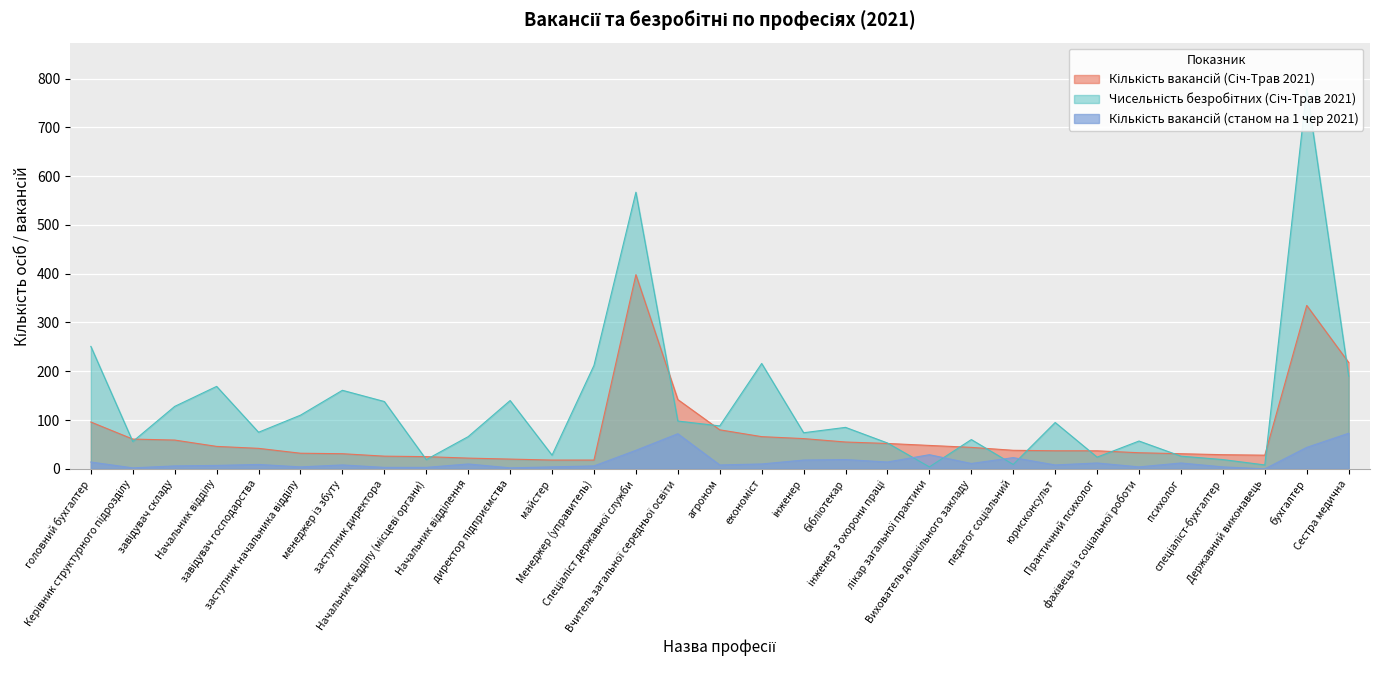

What is the label of the 28th point from the left?

спеціаліст-бухгалтер